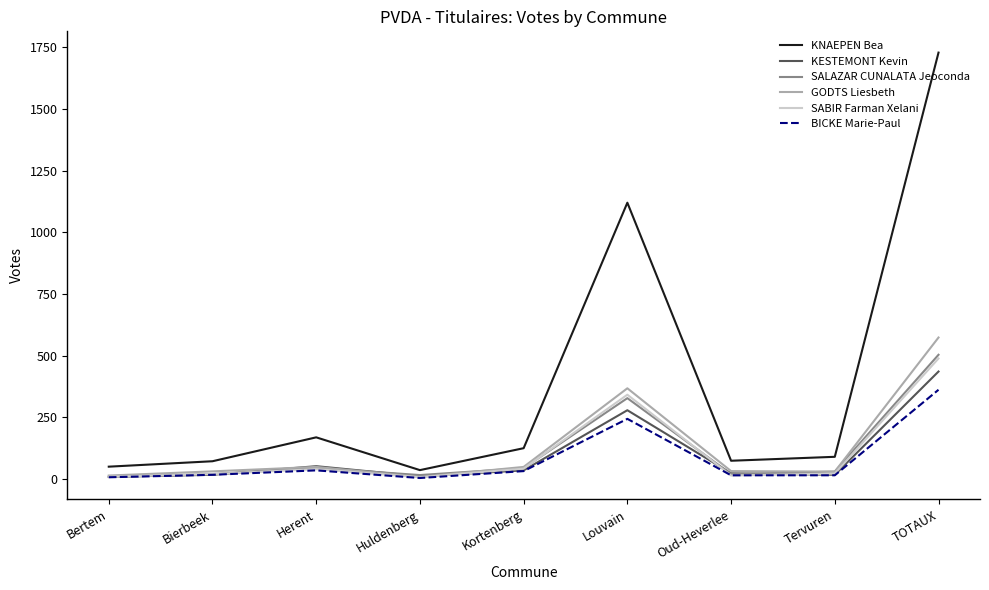

Which series has the largest total across all categories?

KNAEPEN Bea